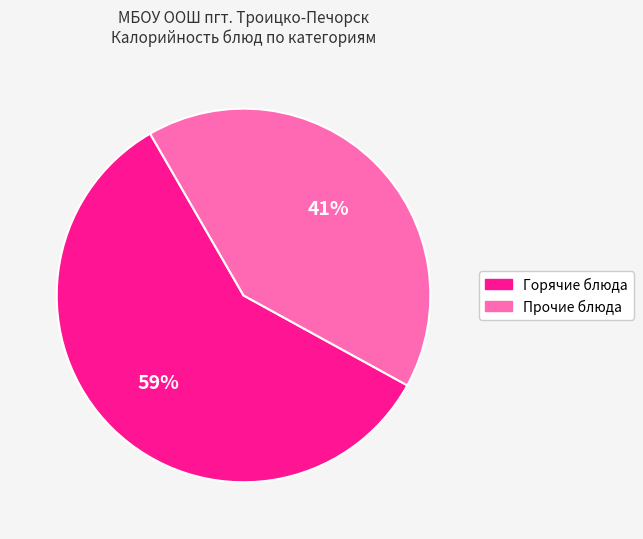

To the nearest percent, what is the average slice percentage?

50%